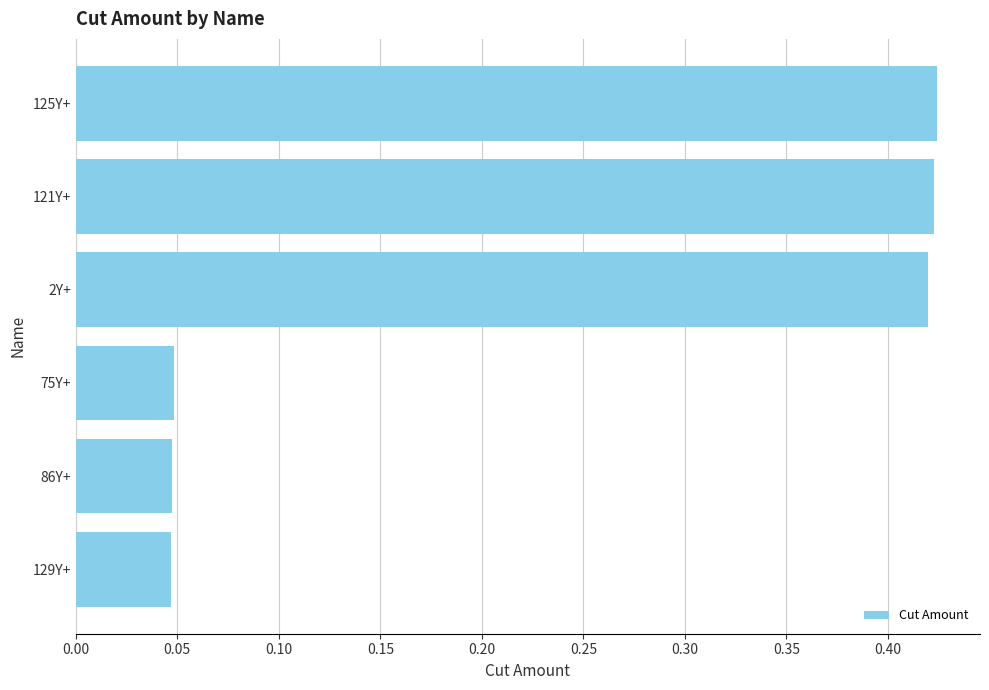

Between 2Y+ and 75Y+, which is larger?

2Y+